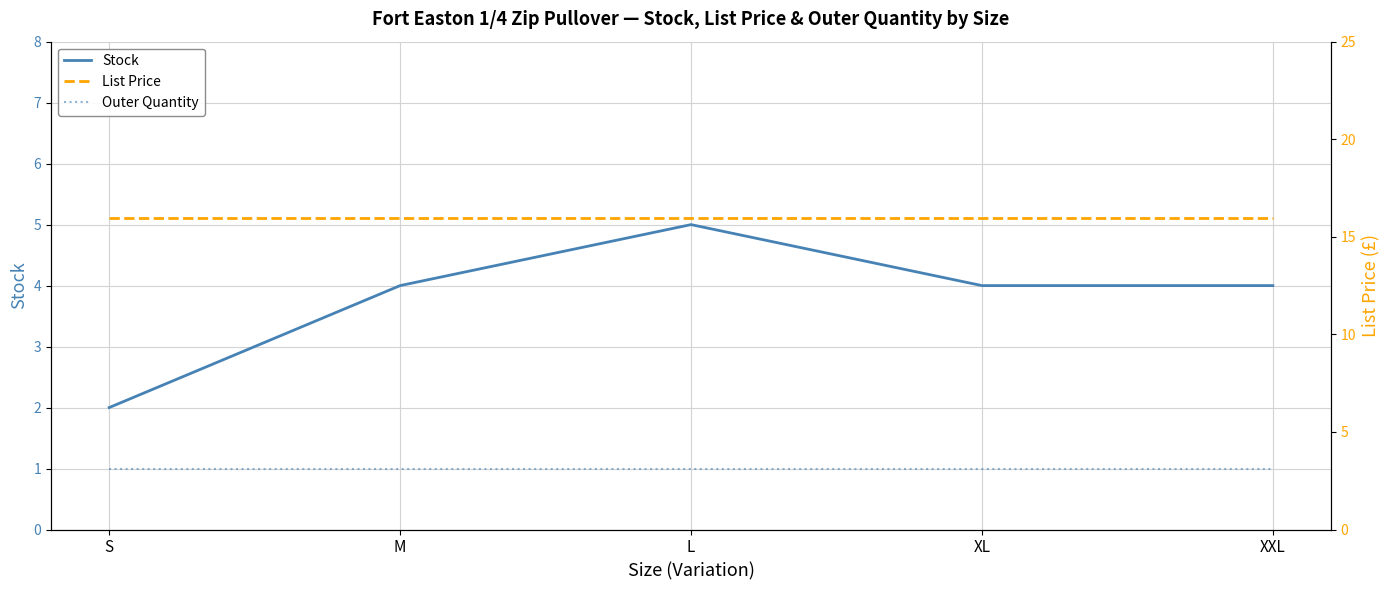

Read the Stock value at S.

2.0